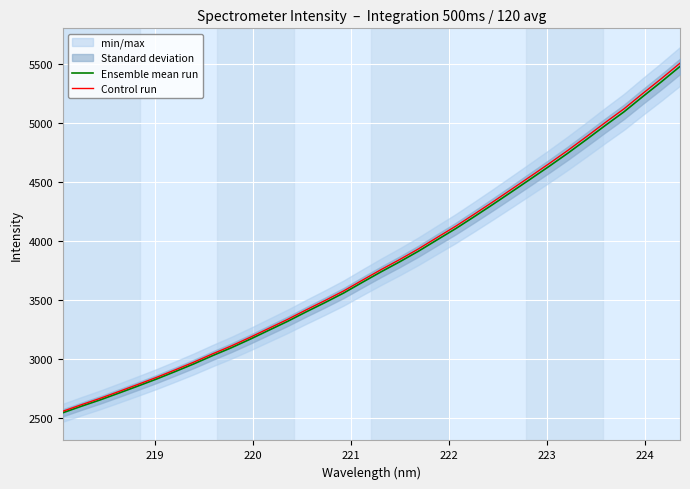

What is the greatest value displayed?

5508.7